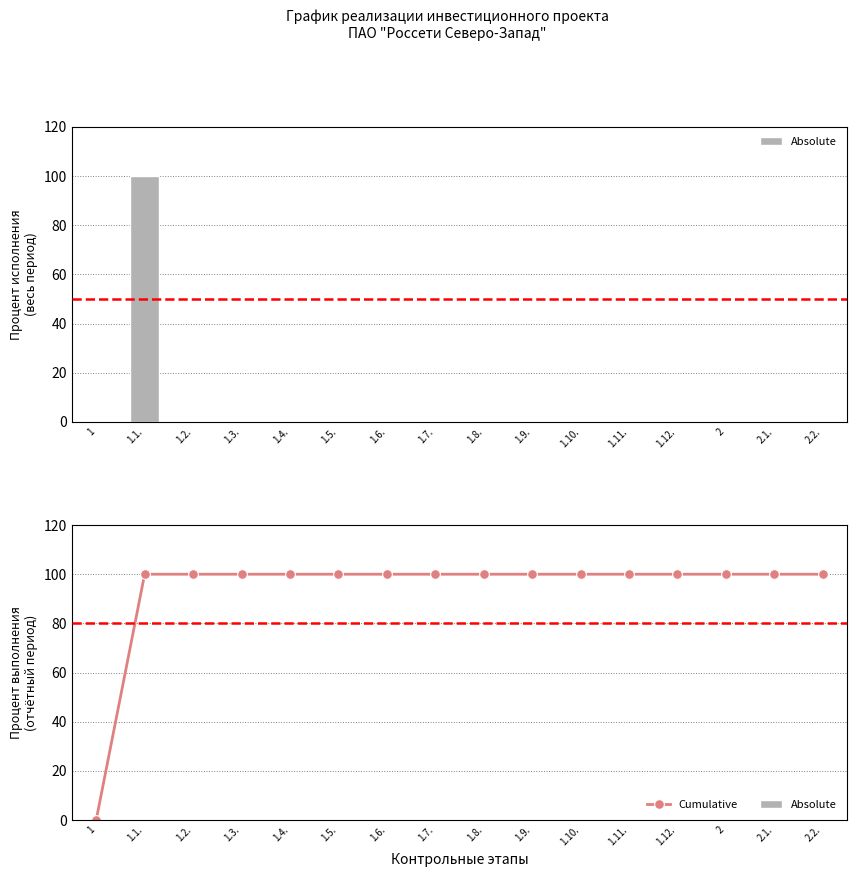

How many distinct data groups are displayed?

2